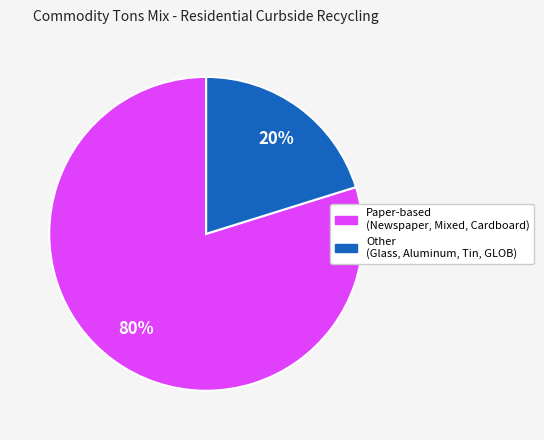

To the nearest percent, what is the average slice percentage?

50%